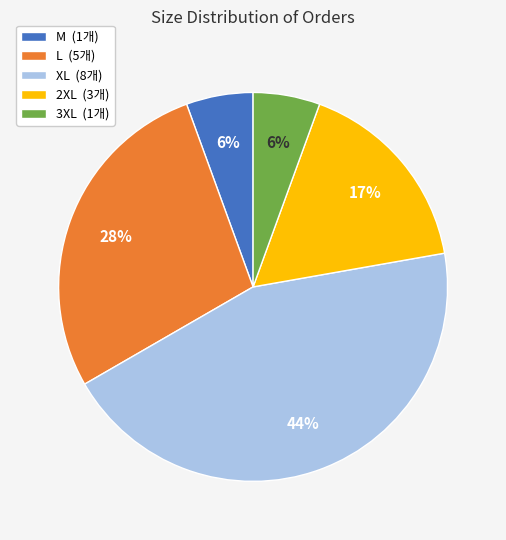

How many slices are in this pie chart?

5